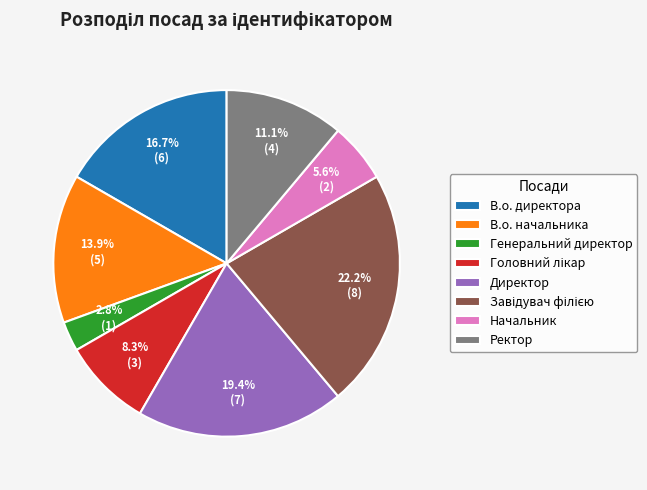

What is the ratio of the value at Директор to the value at В.о. начальника?

1.4